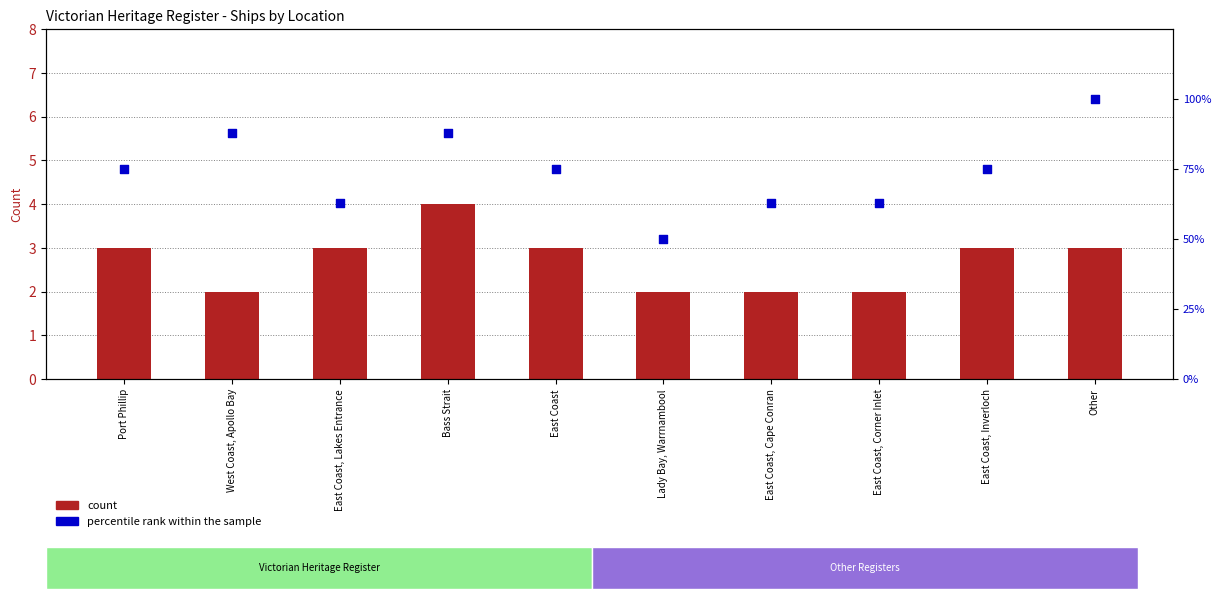

Which series has the largest Y range (max minus min)?

percentile rank within the sample